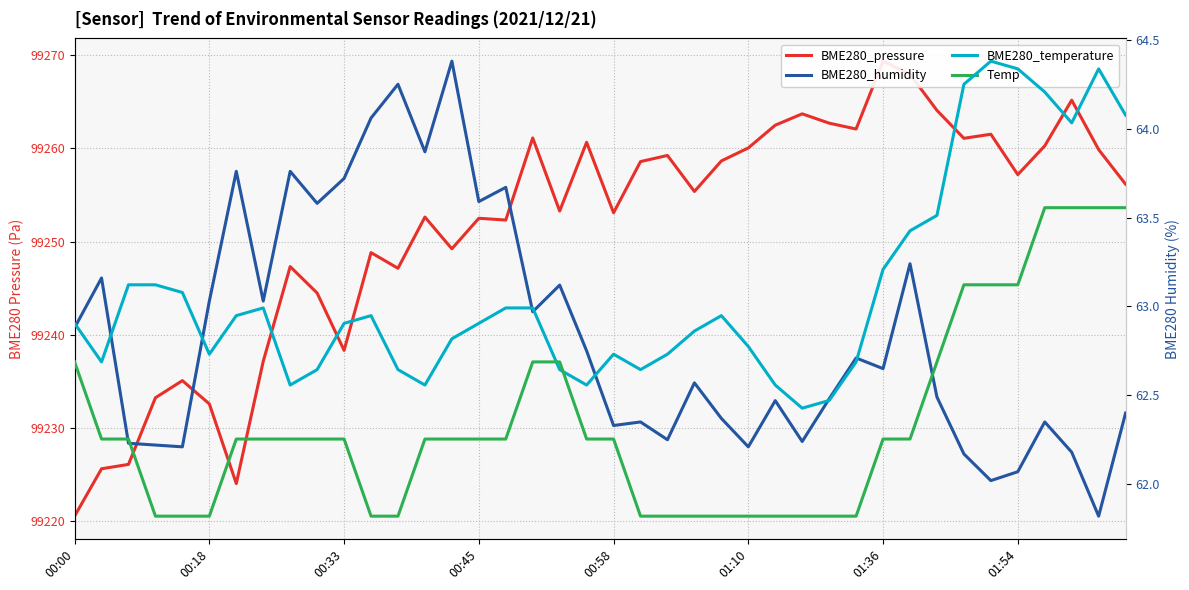

The value of BME280_pressure at 36 is 50380.1. True or false?

False